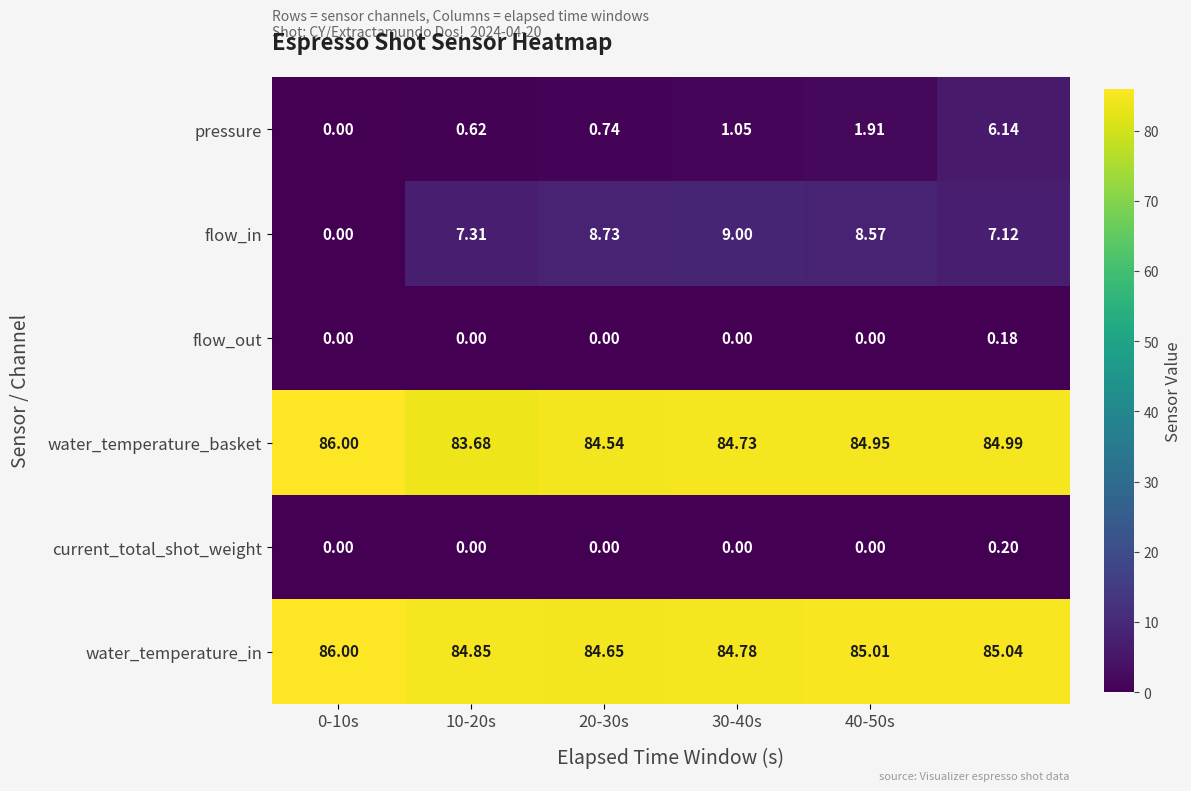

Which series has the largest total across all categories?

water_temperature_in